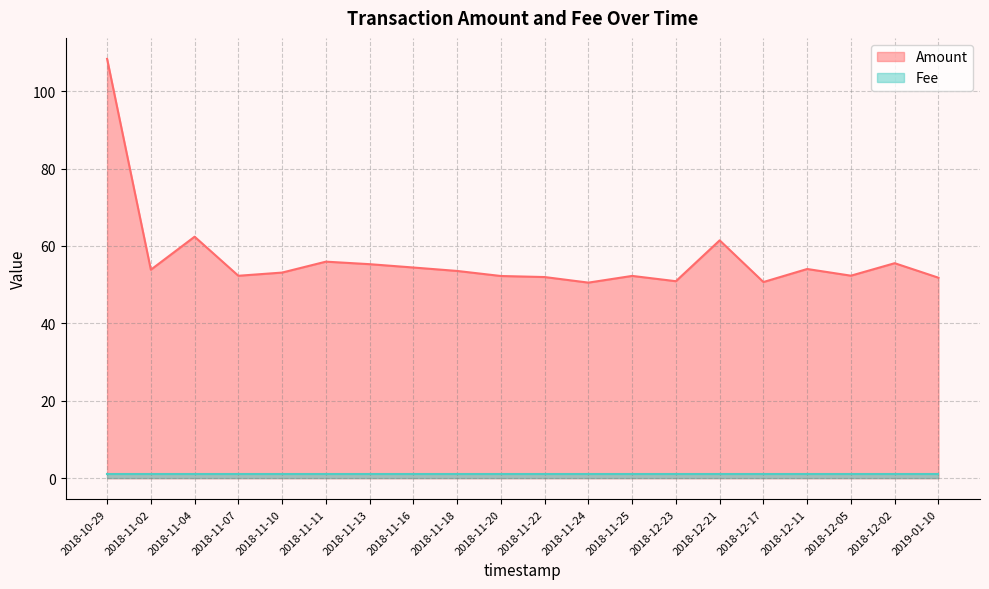

Does the chart have visible grid lines?

Yes